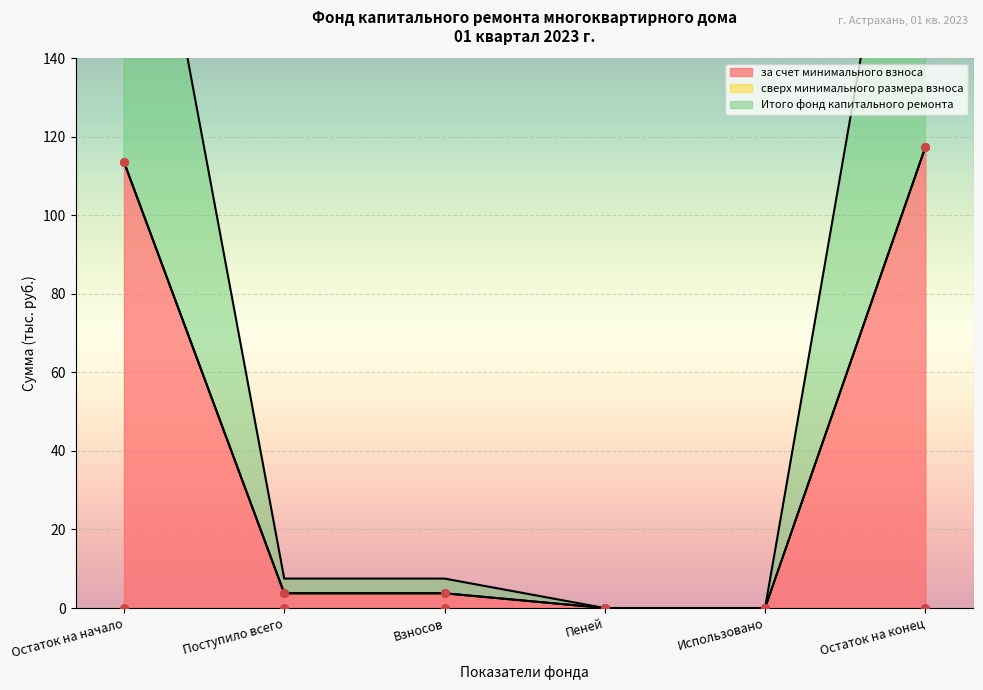

What is the highest value of the за счет минимального взноса series?

117.3